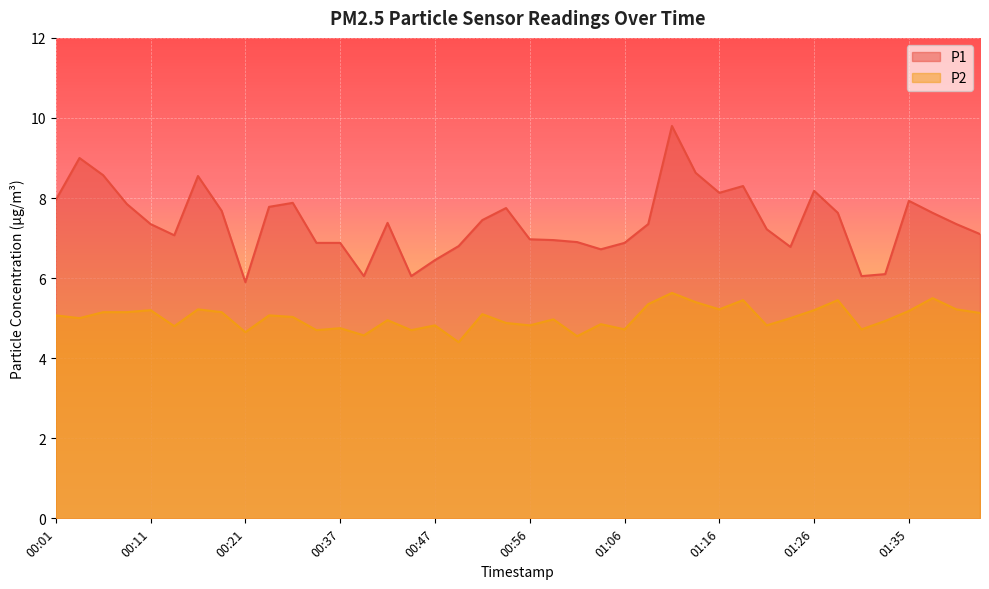

Reading left to right, extract all data points from this chart.

P1: 00:01=8.0	00:03=9.0	00:06=8.6	00:08=7.8	00:11=7.3	00:13=7.1	00:16=8.6	00:19=7.7	00:21=5.9	00:24=7.8	00:27=7.9	00:32=6.9	00:37=6.9	00:39=6.0	00:42=7.4	00:44=6.0	00:47=6.5	00:49=6.8	00:51=7.5	00:54=7.8	00:56=7.0	00:59=7.0	01:01=6.9	01:04=6.7	01:06=6.9	01:08=7.3	01:11=9.8	01:13=8.6	01:16=8.1	01:18=8.3	01:21=7.2	01:23=6.8	01:26=8.2	01:28=7.6	01:30=6.0	01:33=6.1	01:35=7.9	01:38=7.6	01:40=7.3	01:43=7.1
P2: 00:01=5.1	00:03=5.0	00:06=5.2	00:08=5.2	00:11=5.2	00:13=4.8	00:16=5.2	00:19=5.2	00:21=4.7	00:24=5.1	00:27=5.0	00:32=4.7	00:37=4.8	00:39=4.6	00:42=5.0	00:44=4.7	00:47=4.8	00:49=4.4	00:51=5.1	00:54=4.9	00:56=4.8	00:59=5.0	01:01=4.5	01:04=4.8	01:06=4.7	01:08=5.3	01:11=5.6	01:13=5.4	01:16=5.2	01:18=5.5	01:21=4.8	01:23=5.0	01:26=5.2	01:28=5.5	01:30=4.7	01:33=4.9	01:35=5.2	01:38=5.5	01:40=5.2	01:43=5.1